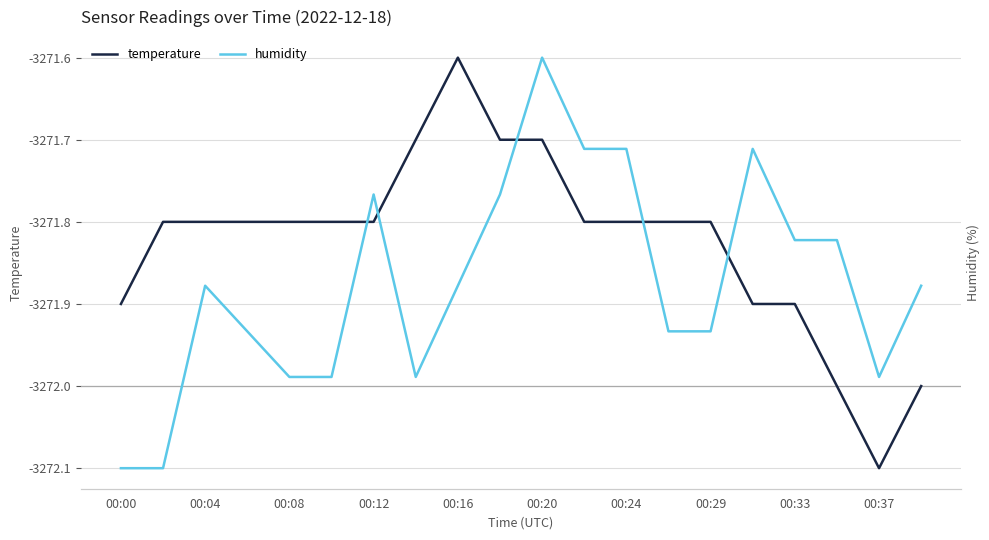

List the series in order of their peak value, lowest first.

temperature, humidity